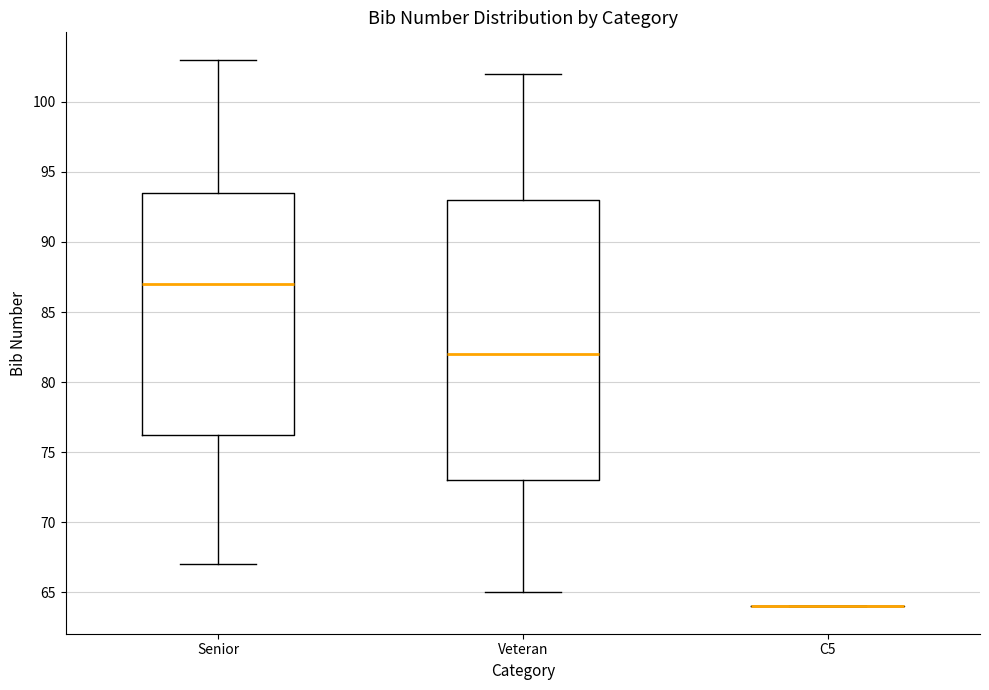

Reading left to right, read every box against the y-axis: the position of its median line, the range the box covers, and the ends of its whiskers. The values are not printed on the chart, so give them approximately, as read against the axis.

Senior: median 87.0, box 76.5 to 93.5, whiskers 67.0 to 103.0
Veteran: median 82.0, box 73.0 to 93.0, whiskers 65.0 to 102.0
C5: box collapsed to a line at 64.0, whiskers 64.0 to 64.0